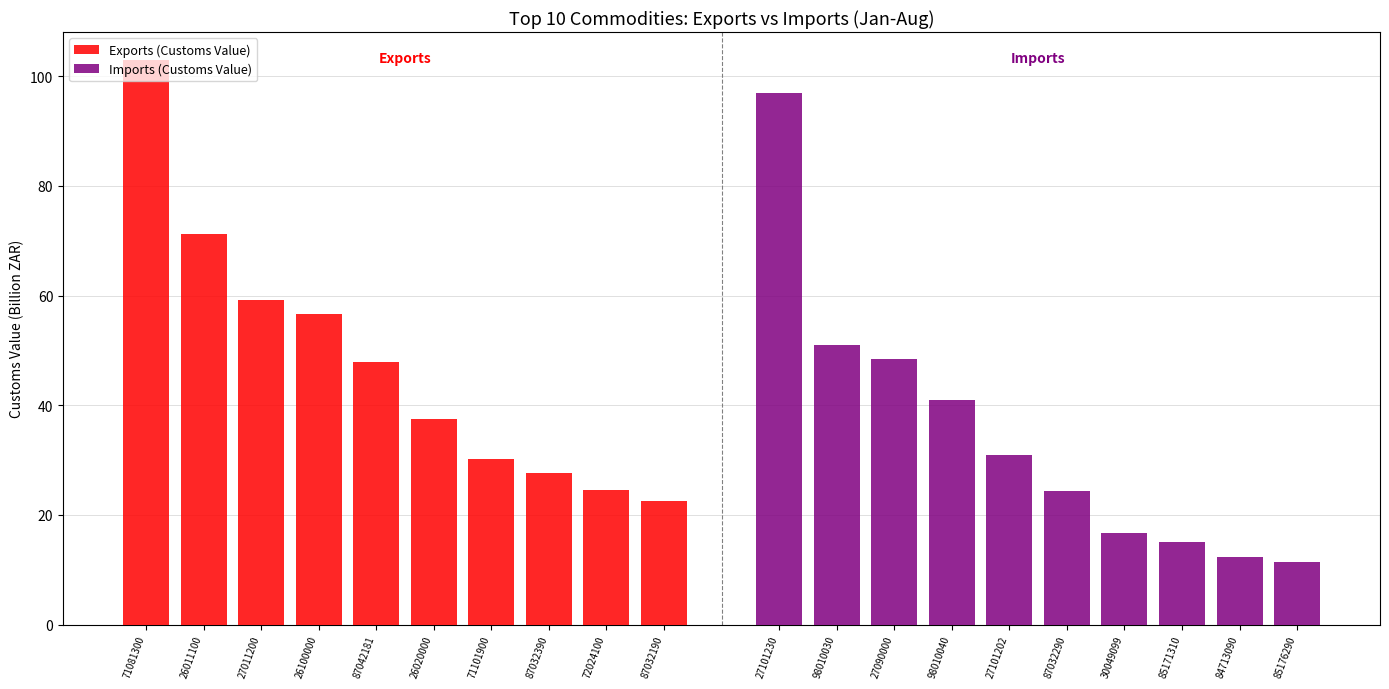

Which series changed the most between 26020000 and 87032390?

Exports (Customs Value)